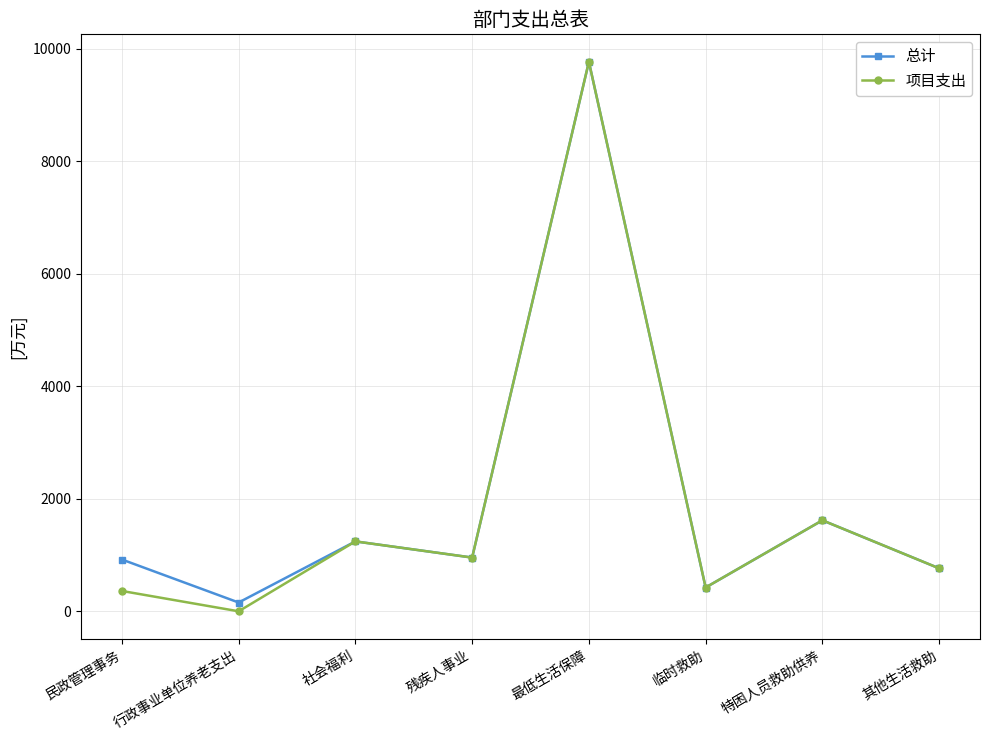

At how many categories does at least one series exceed 8662?

1